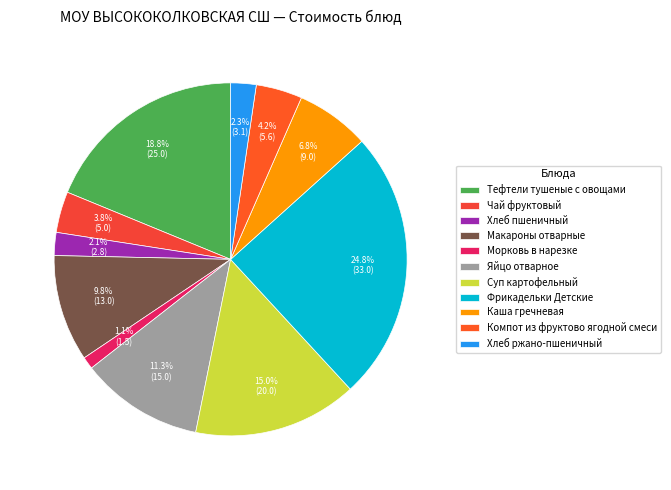

Does any single category account for the majority?

No